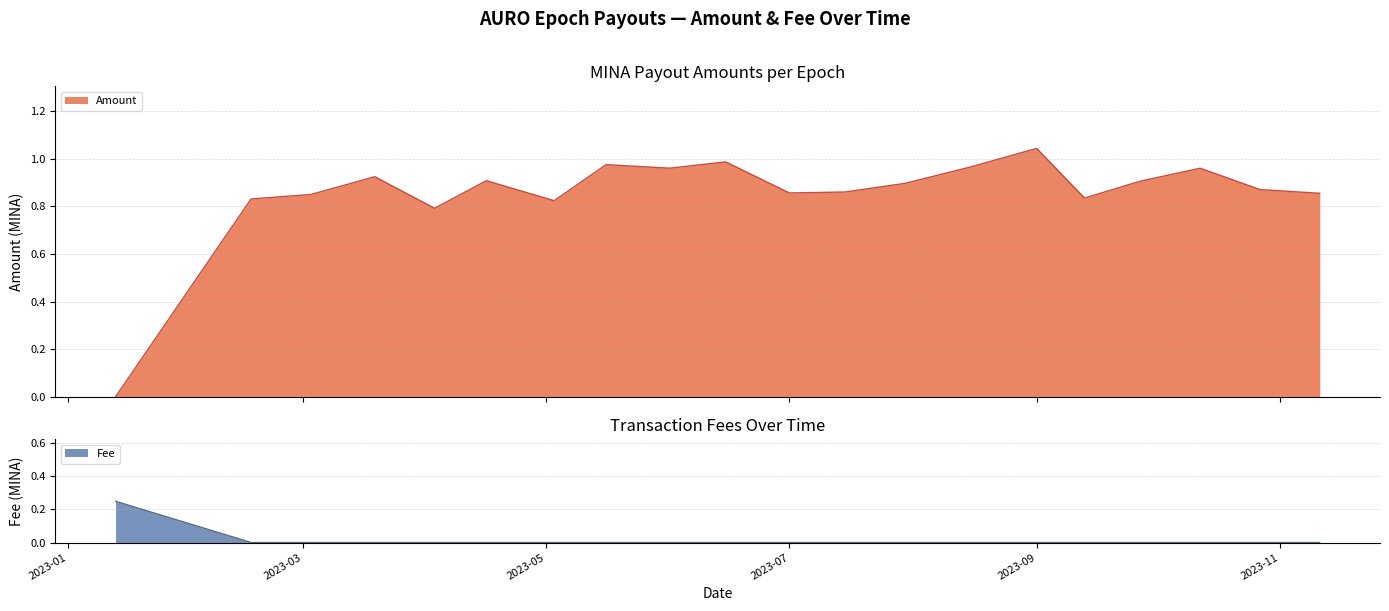

True or false: Fee and Amount intersect in this chart.

True